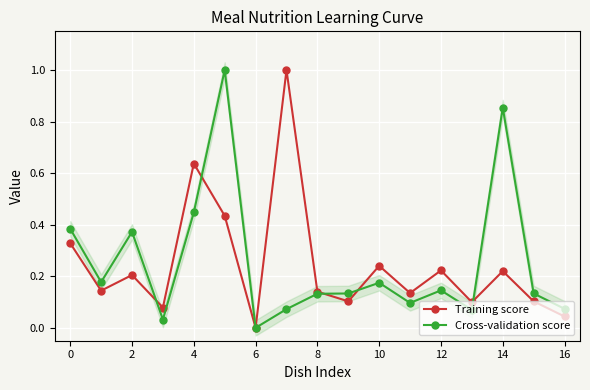

Which category has the lowest value in the Cross-validation score series?

6